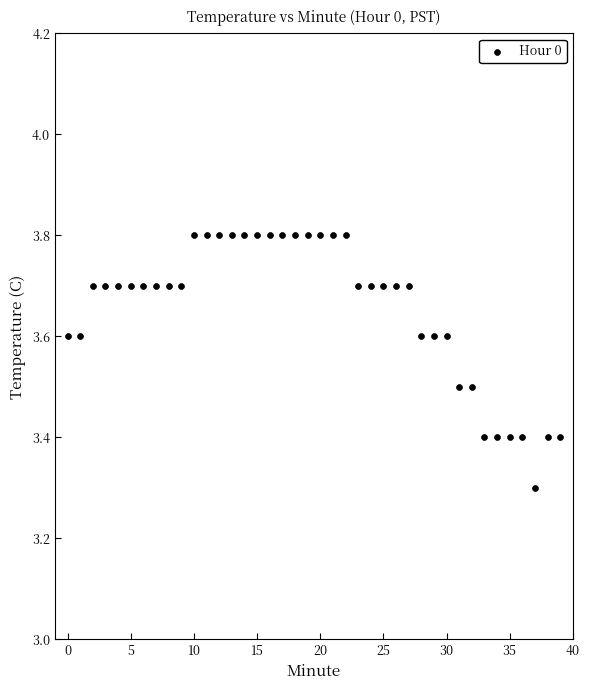

What Y value in the scatter plot is closest to 3?

3.3